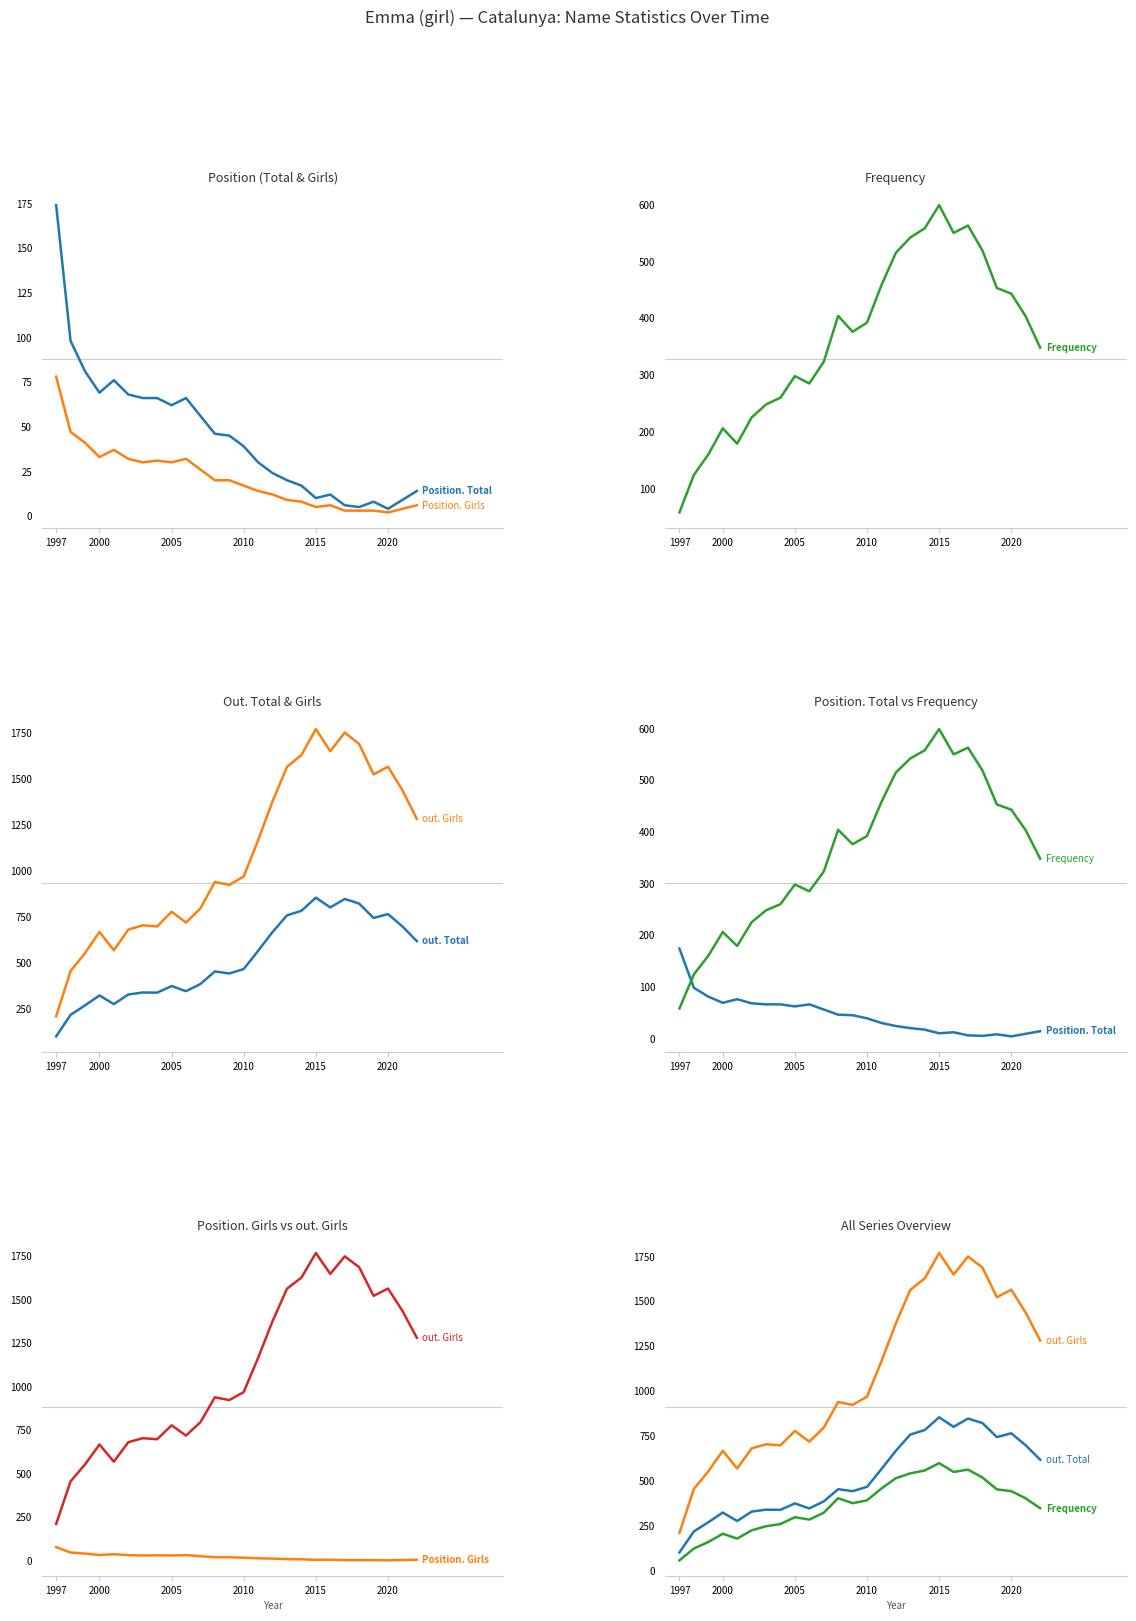

What is the difference between the maximum and second lowest values in the Frequency series?

475